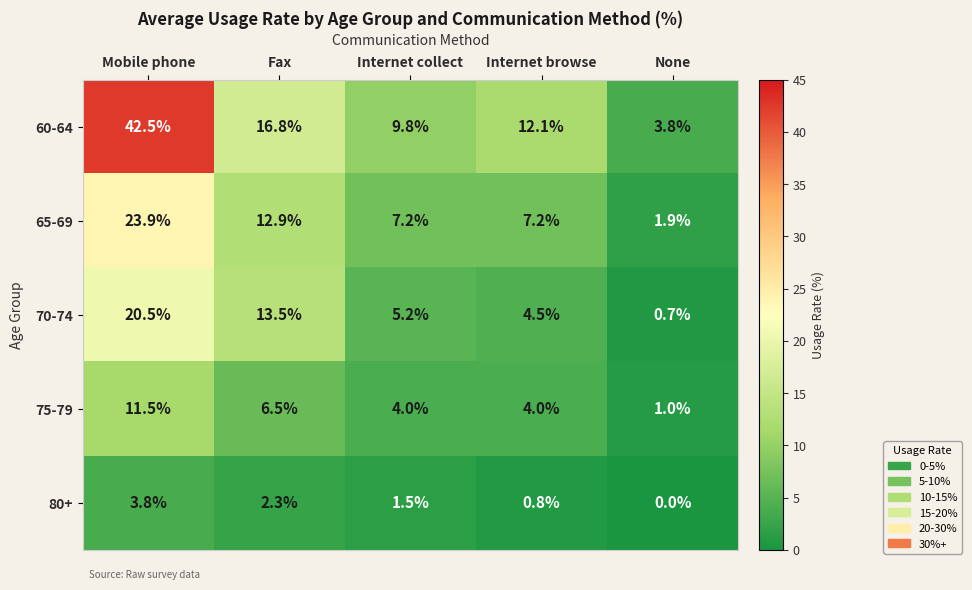

Which series has the largest range (max minus min)?

60-64